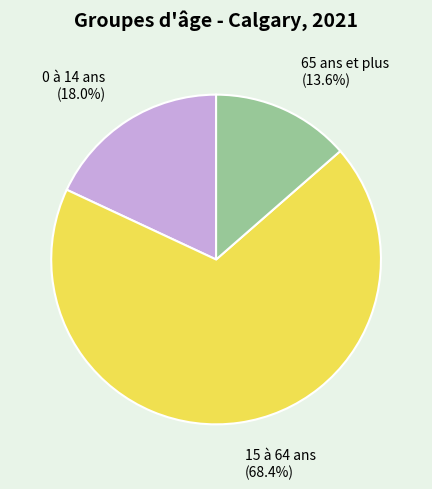

Between 0 à 14 ans and 15 à 64 ans, which is larger?

15 à 64 ans